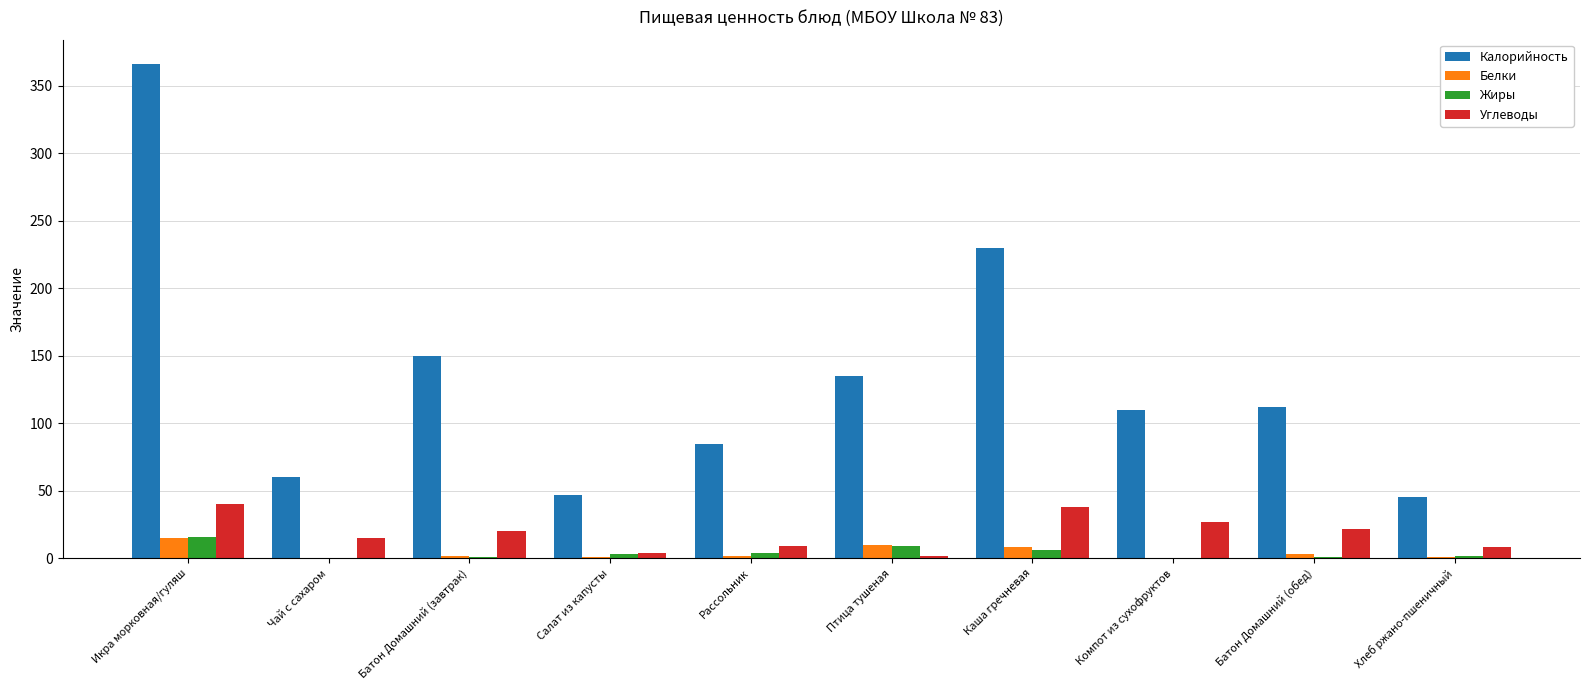

Which series changed the most between Икра морковная/гуляш and Рассольник?

Калорийность